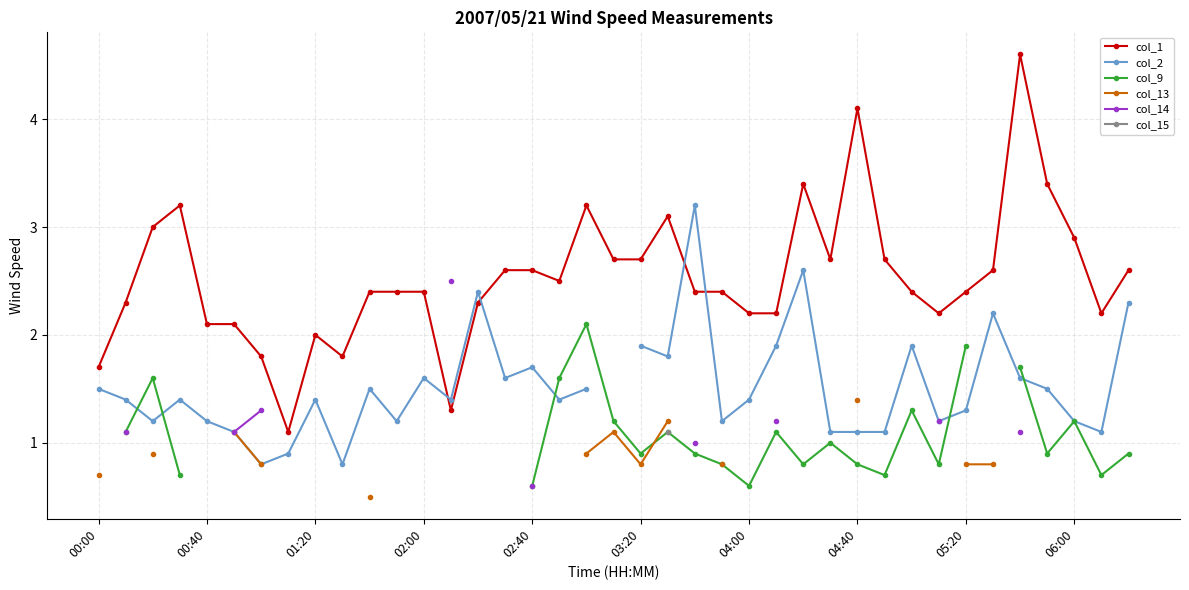

True or false: col_1 has more than 1 points higher than both neighbors.

True